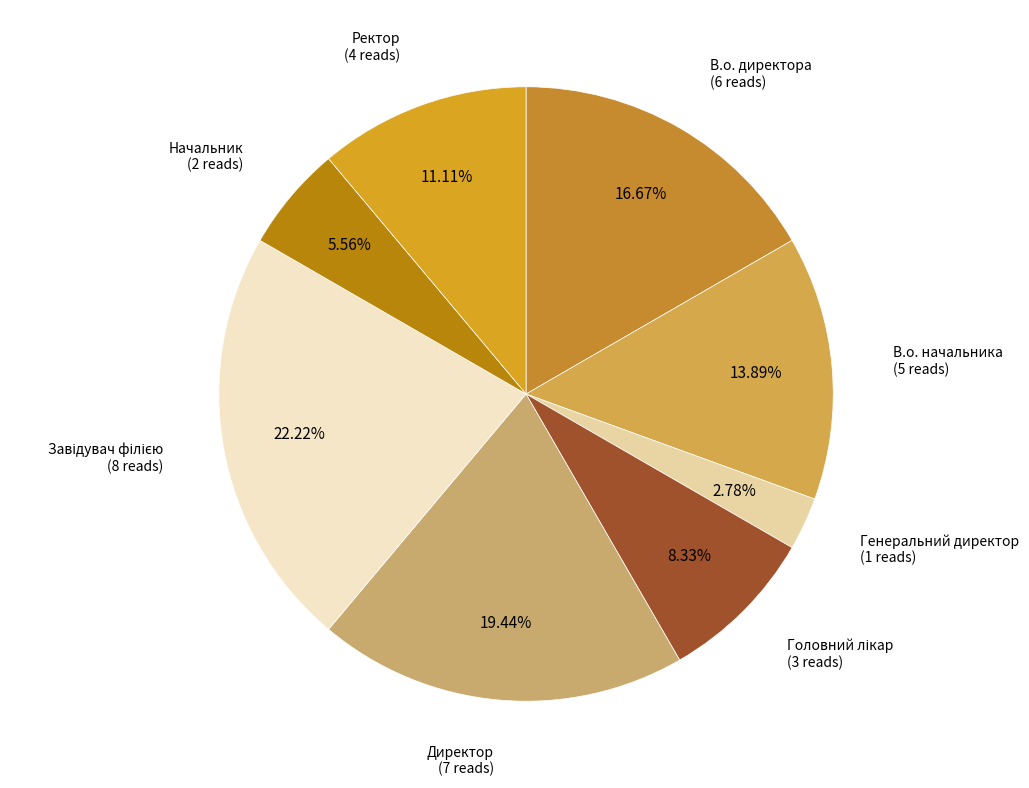

To the nearest percent, what is the average slice percentage?

12%